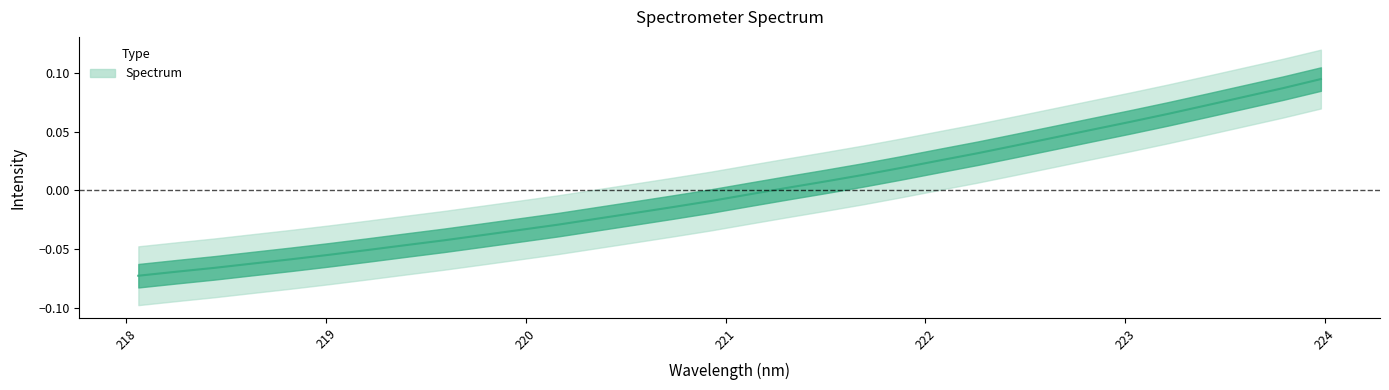

Reading left to right, what are all the values shown in this chart?

218.0596=-0.1	218.2508=-0.1	218.442=-0.1	218.6332=-0.1	218.8244=-0.1	219.0156=-0.1	219.2067=-0.1	219.3979=-0.0	219.589=-0.0	219.7801=-0.0	219.9712=-0.0	220.1623=-0.0	220.3533=-0.0	220.5444=-0.0	220.7354=-0.0	220.9264=-0.0	221.1174=-0.0	221.3083=0.0	221.4993=0.0	221.6902=0.0	221.8812=0.0	222.0721=0.0	222.263=0.0	222.4538=0.0	222.6447=0.0	222.8355=0.1	223.0264=0.1	223.2172=0.1	223.408=0.1	223.5987=0.1	223.7895=0.1	223.9802=0.1